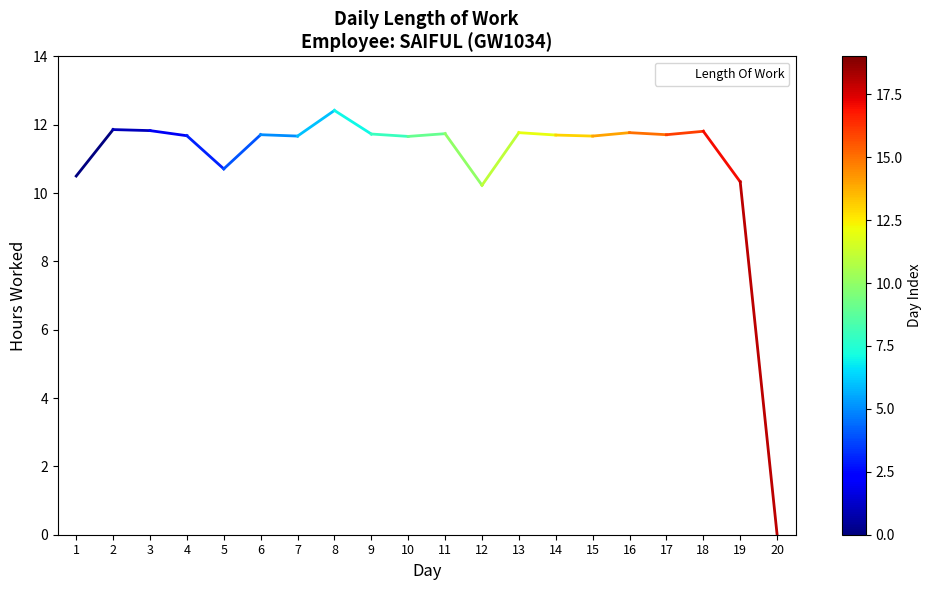

Which label corresponds to the smallest value in the chart?

20